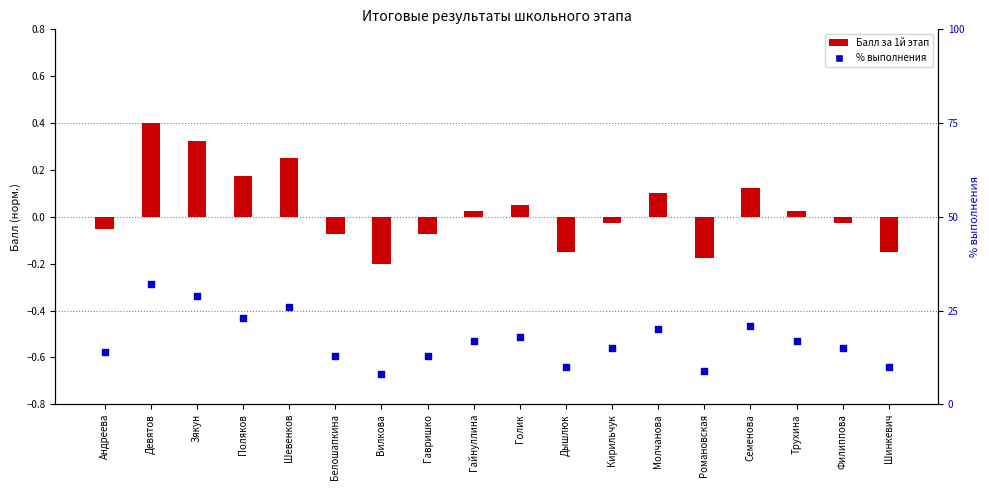

What is the total value across all series at Романовская?

-0.8